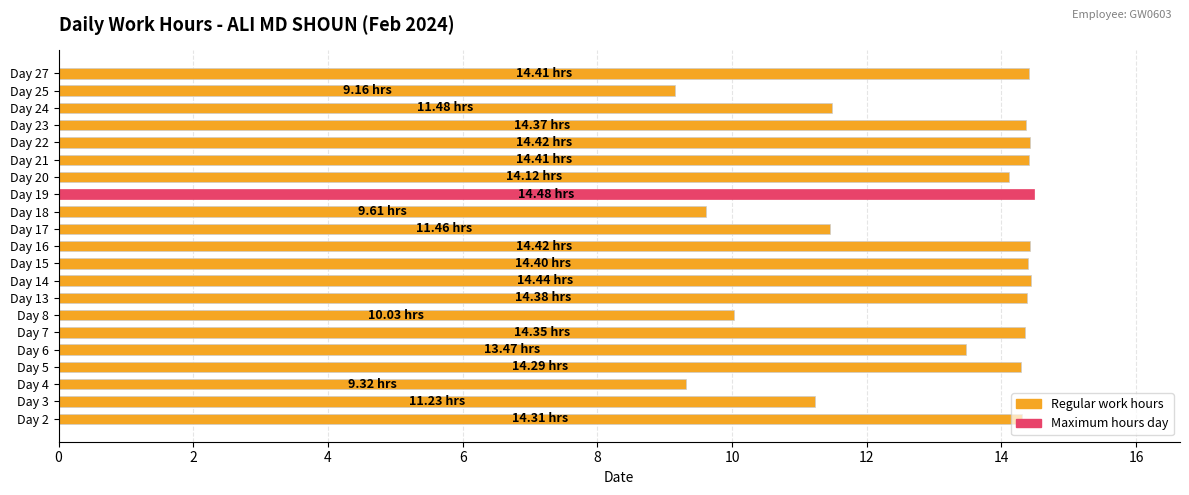

Which has a higher value, Day 16 or Day 6?

Day 16